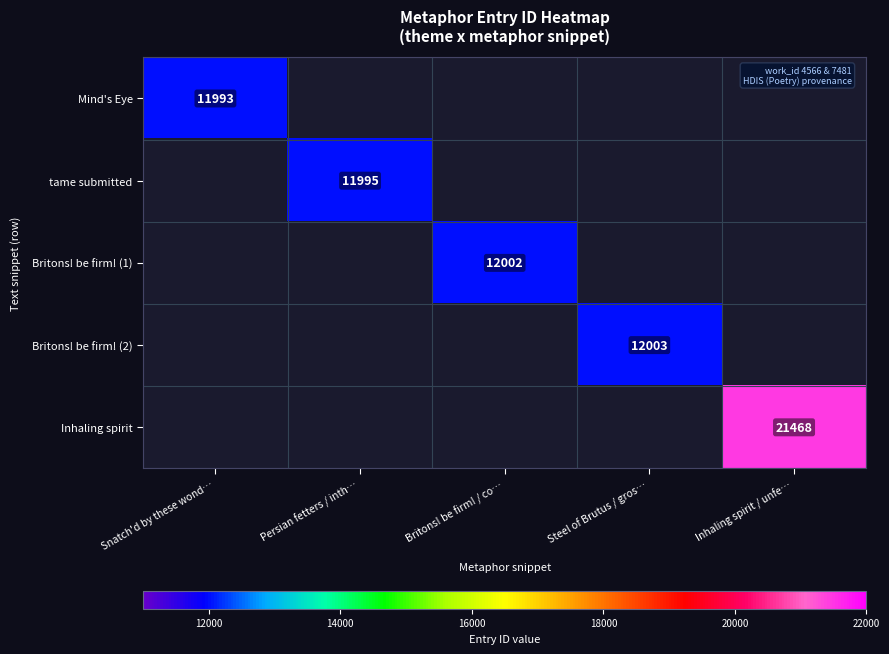

The value of tame submitted at Persian fetters / inth… is 11995. True or false?

True